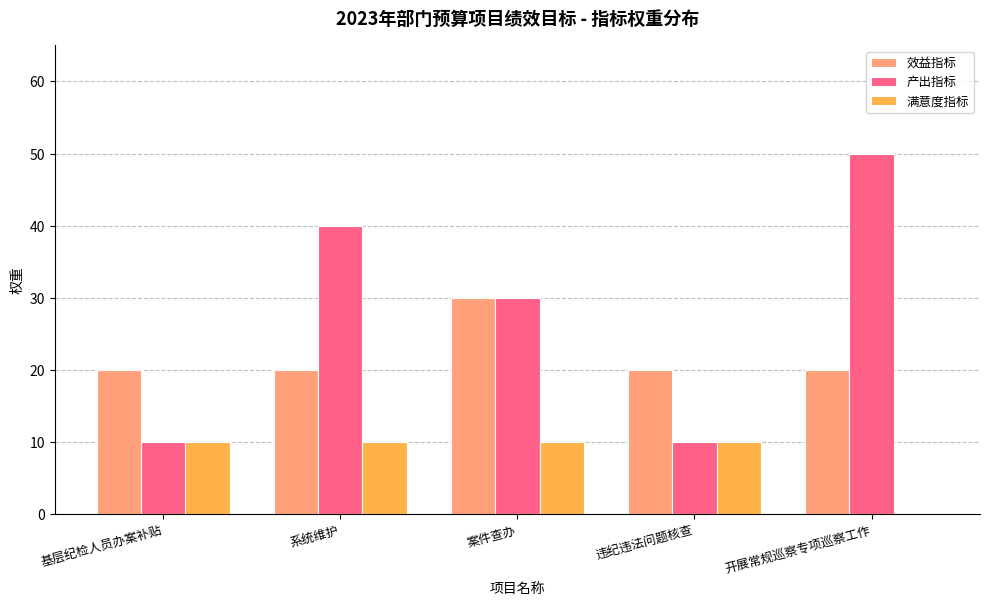

How many series are shown in this chart?

3